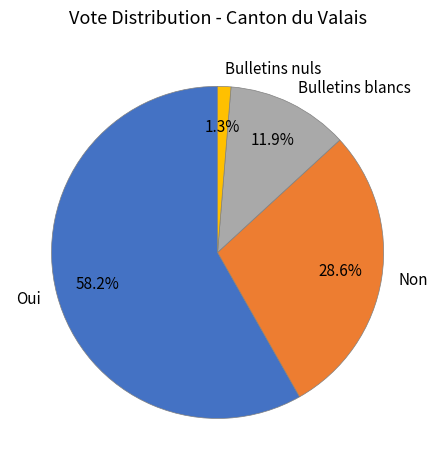

Does any single category account for the majority?

Yes